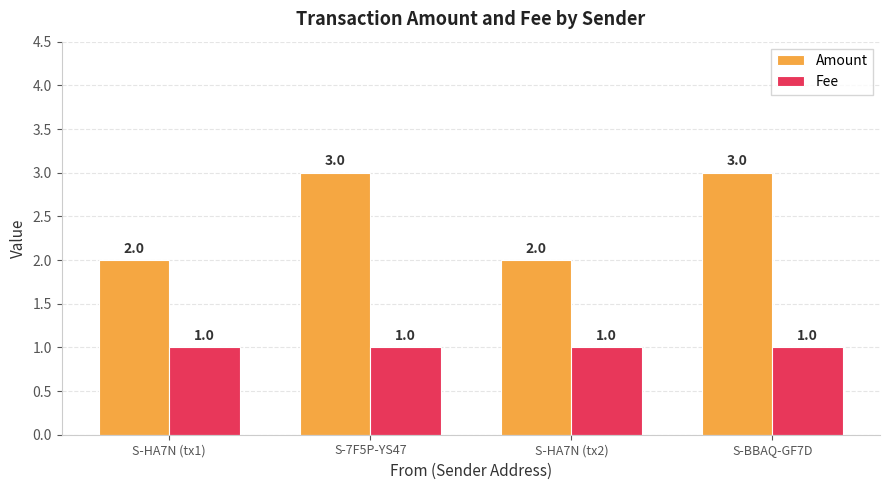

How many values in the Amount series are below 3?

2